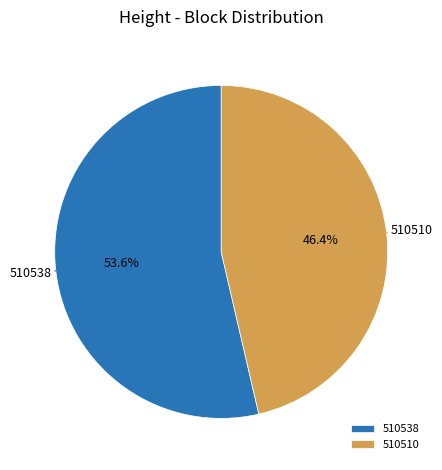

Rank the categories by value from highest to lowest.

510538, 510510